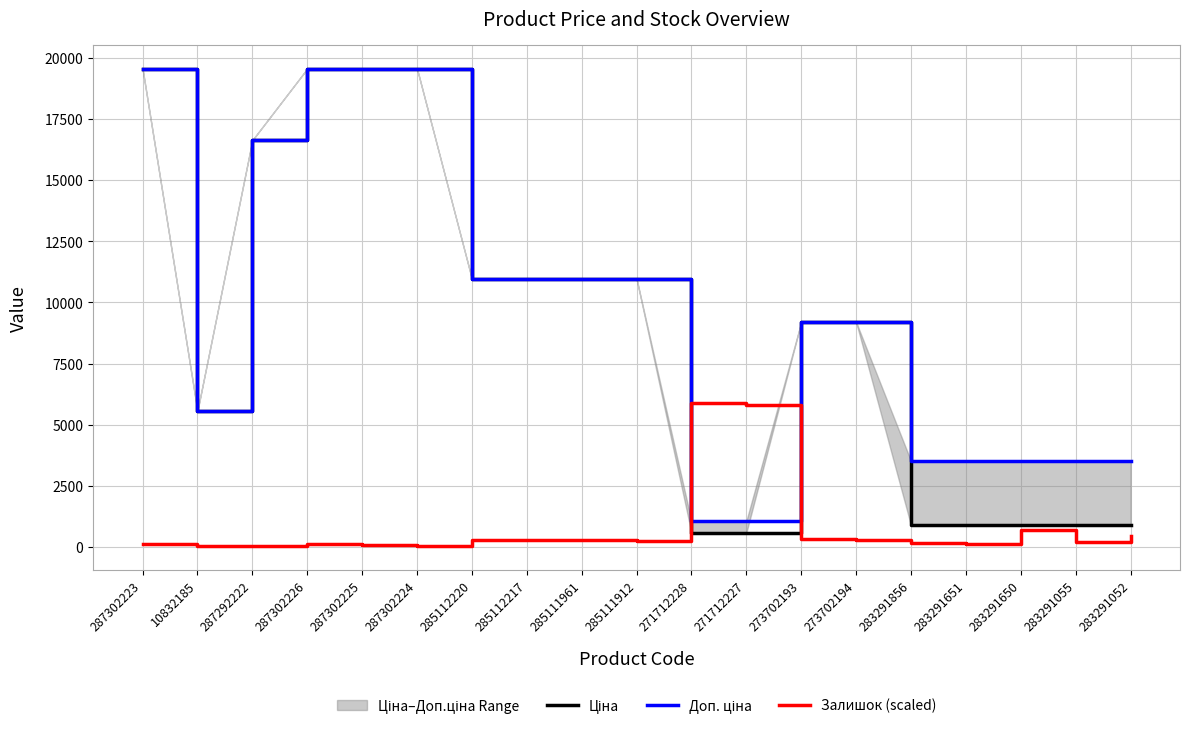

Read the Залишок (scaled) value at 287302224.

49.3